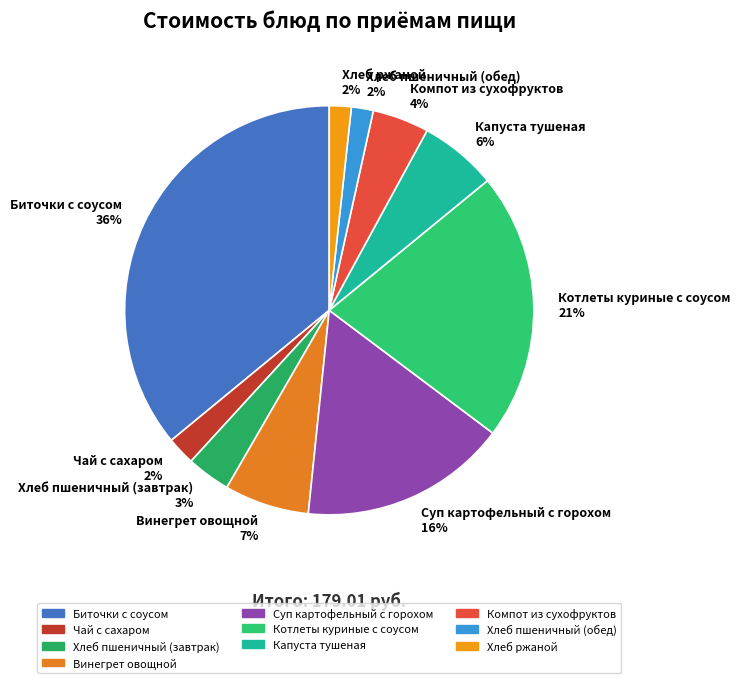

Do Винегрет овощной 7% and Капуста тушеная 6% together represent more than half of the pie?

No